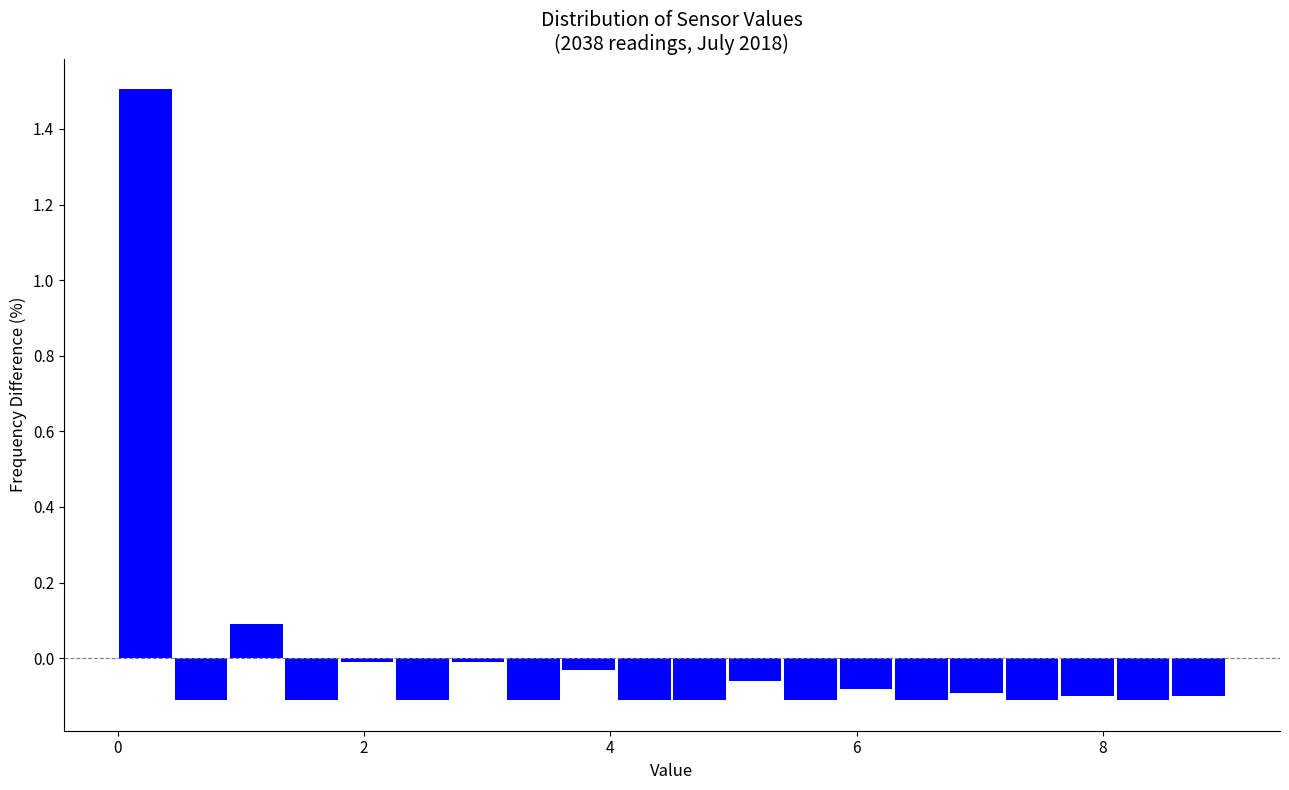

Around what value on the x-axis is the tallest bar? Give the approximate position of its centre, as read against the axis.

0.2